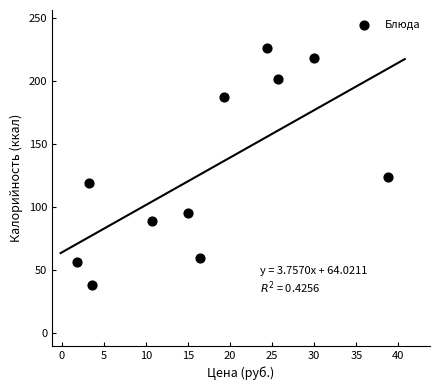

What is the range of Y values (max minus min)?

188.0